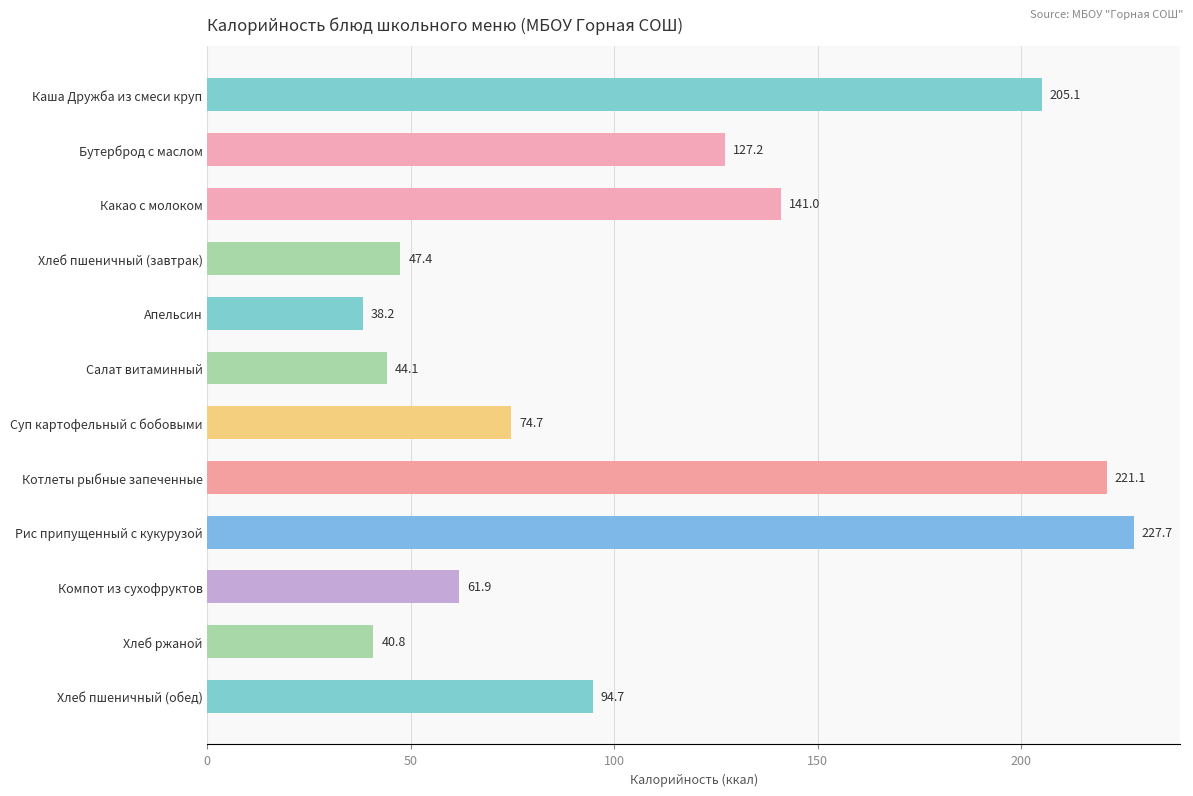

The value at Суп картофельный с бобовыми is 74.7. True or false?

True